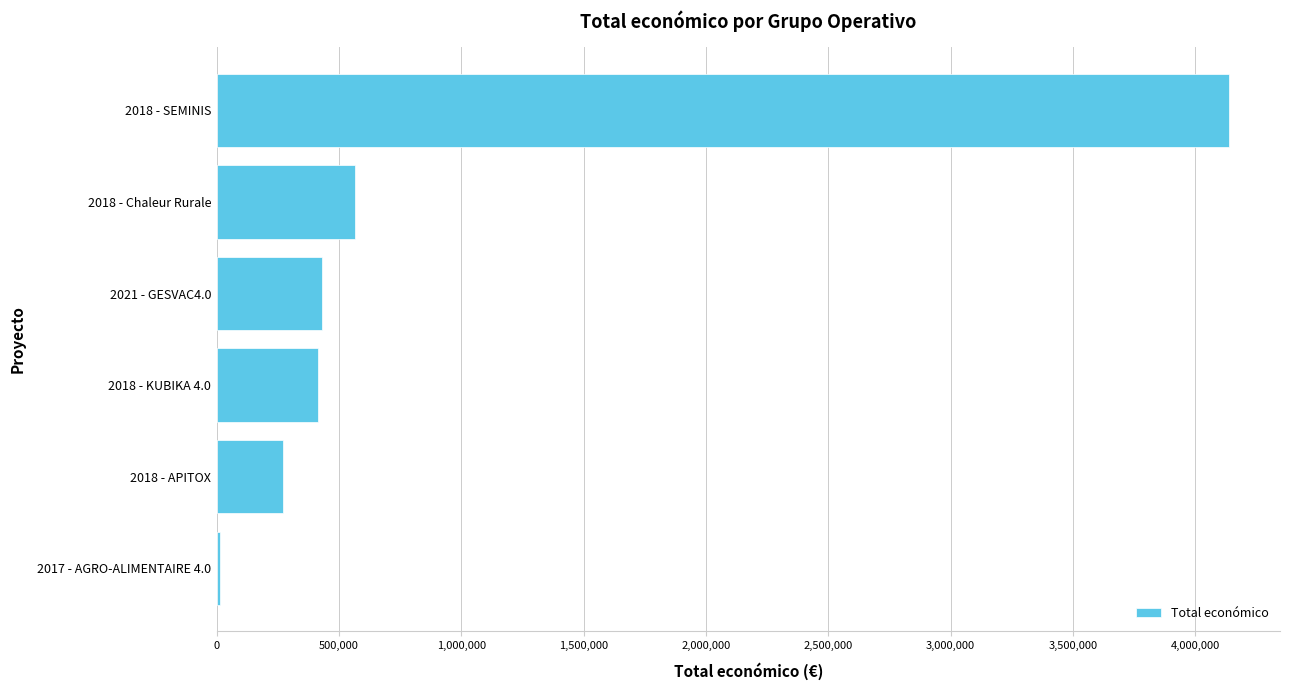

Which has a higher value, 2018 - SEMINIS or 2021 - GESVAC4.0?

2018 - SEMINIS